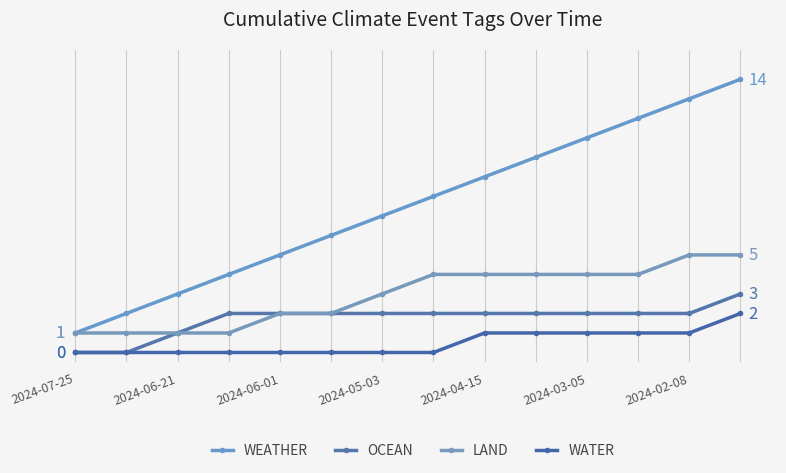

Is this an area chart (filled region under the line)?

No